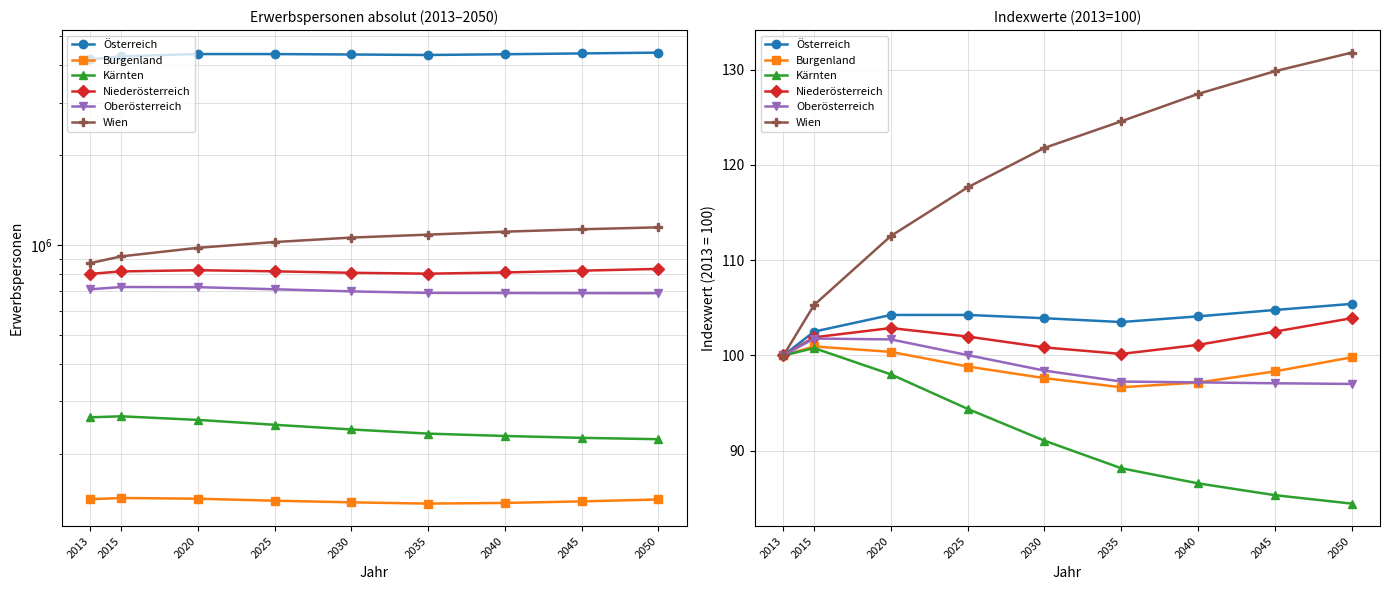

Which category has the highest value across all series?

2050